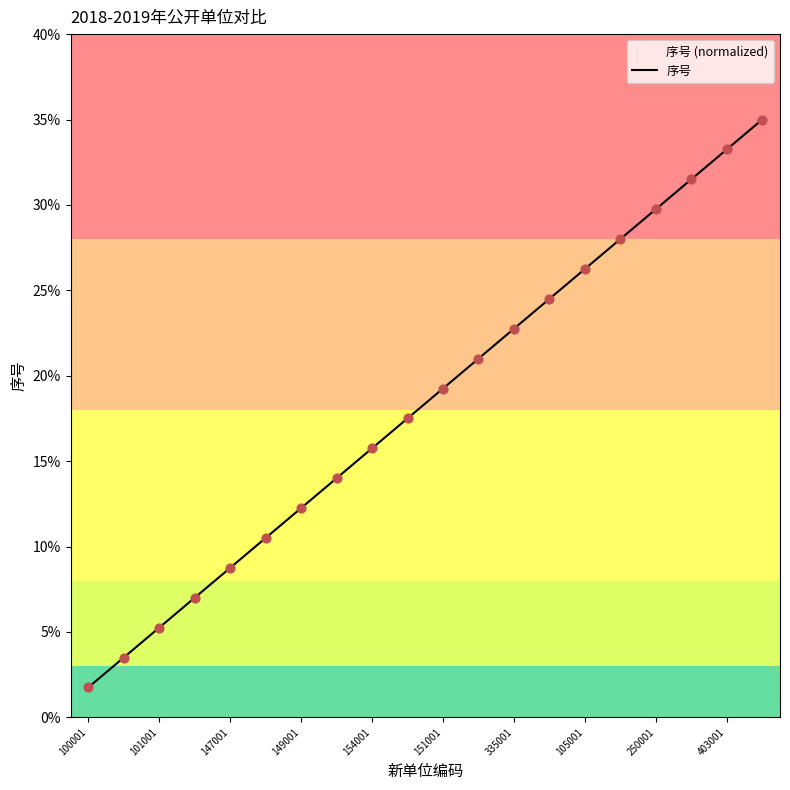

Between 151001 and 154001, which is larger?

151001